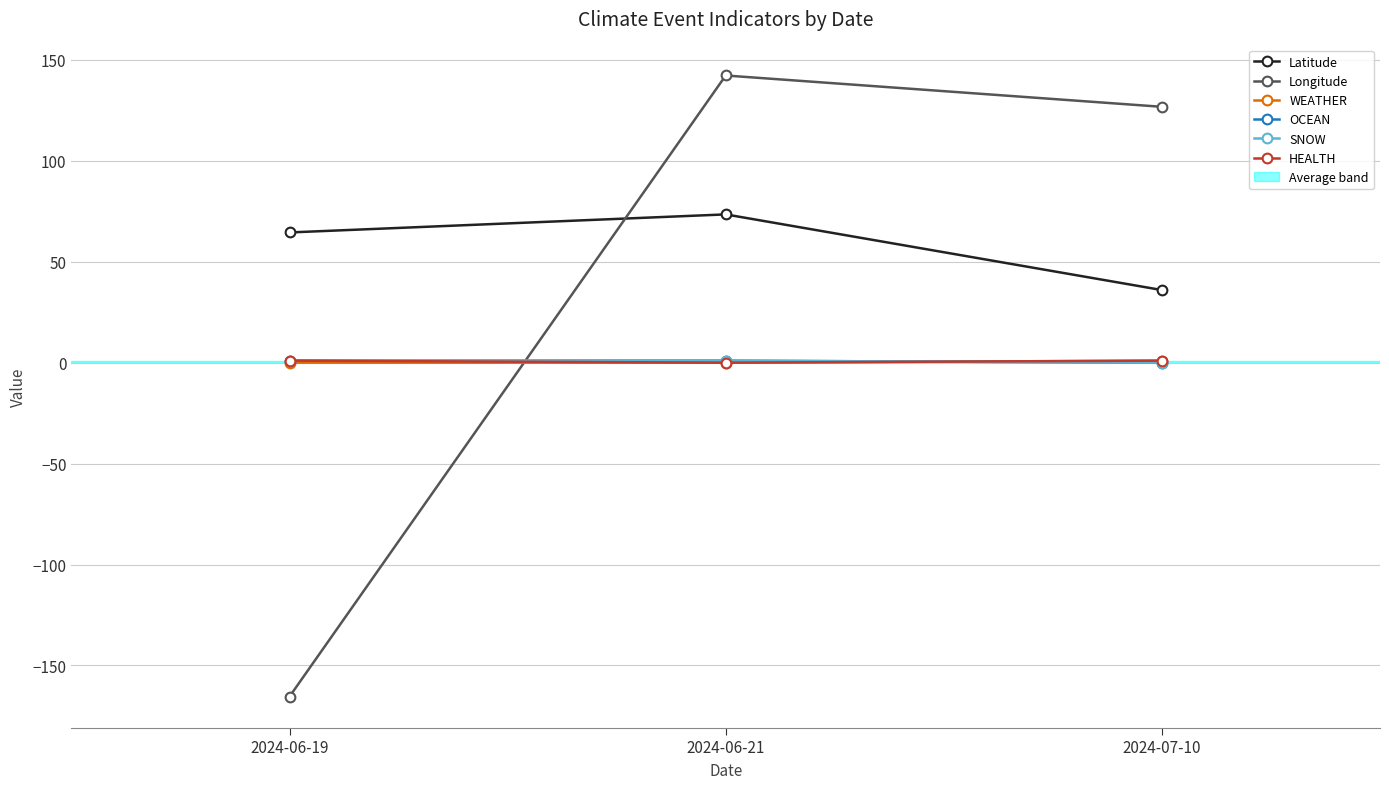

Does the chart display data point markers on the line(s)?

Yes